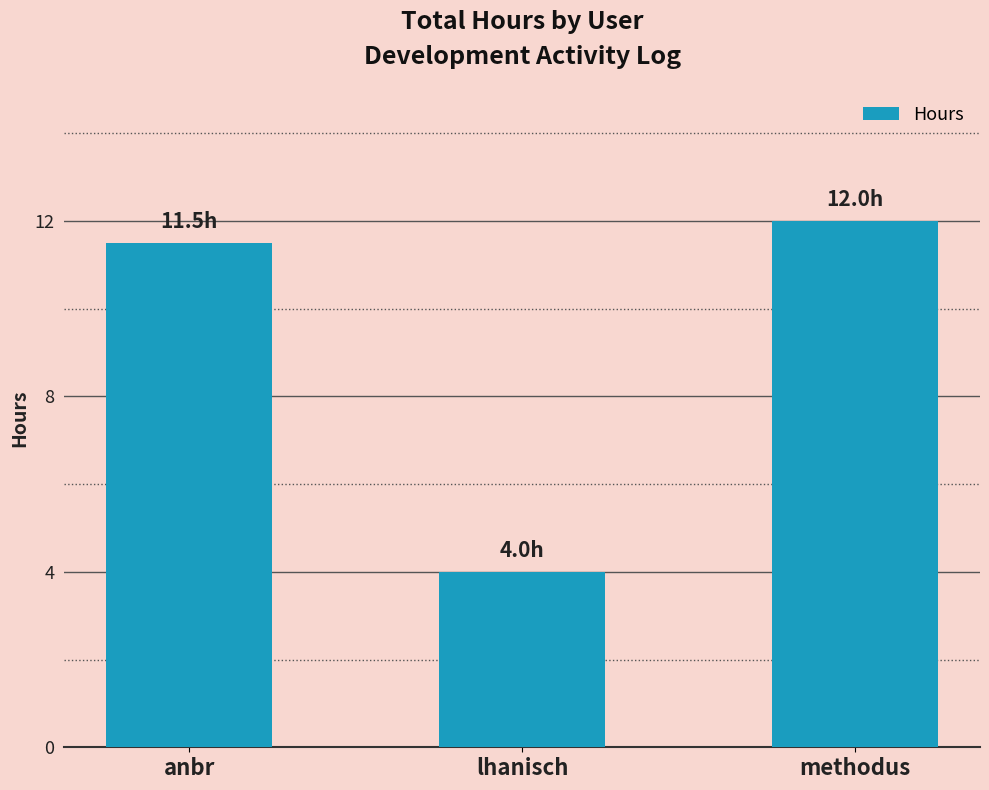

At which label does the data first exceed 11?

anbr